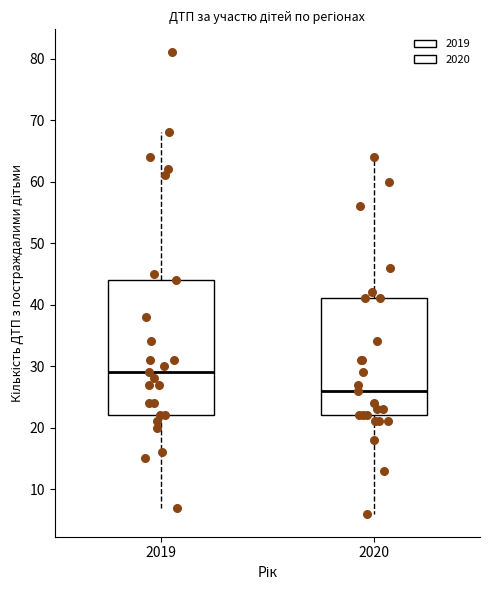

Reading left to right, read every box against the y-axis: the position of its median line, the range the box covers, and the ends of its whiskers. The values are not printed on the chart, so give them approximately, as read against the axis.

2019: median 29, box 22 to 44, whiskers 7 to 68
2020: median 26, box 22 to 41, whiskers 6 to 64